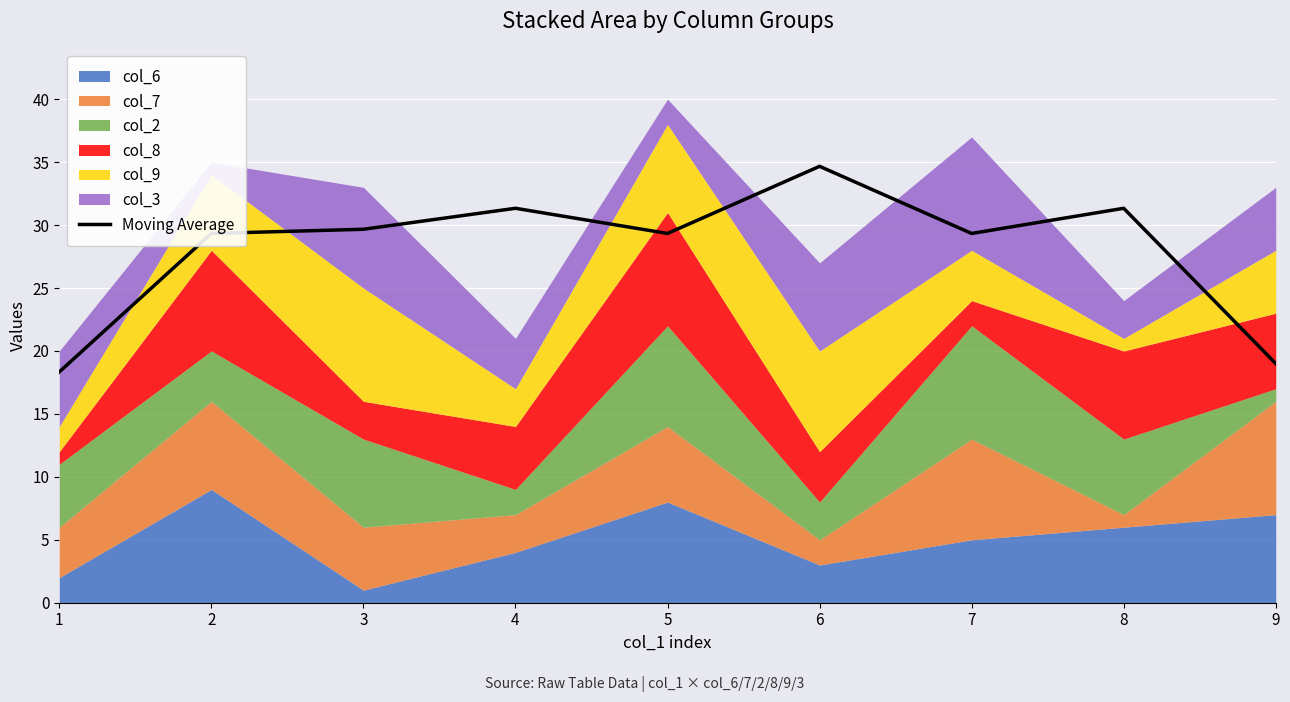

Rank the categories by value from highest to lowest.

6, 4, 8, 3, 2, 5, 7, 9, 1